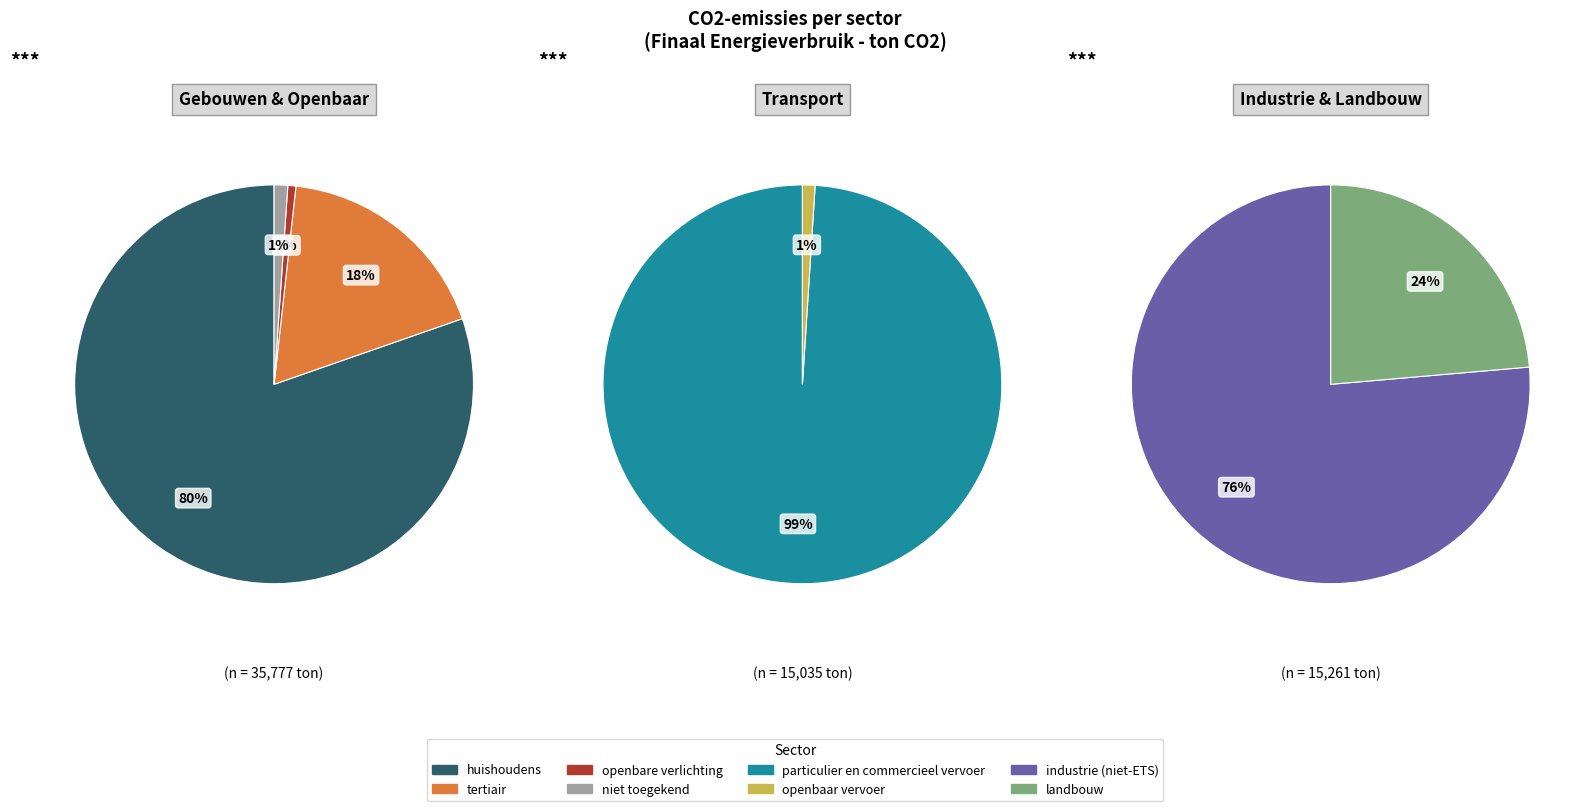

Count the number of slices in the pie.

8